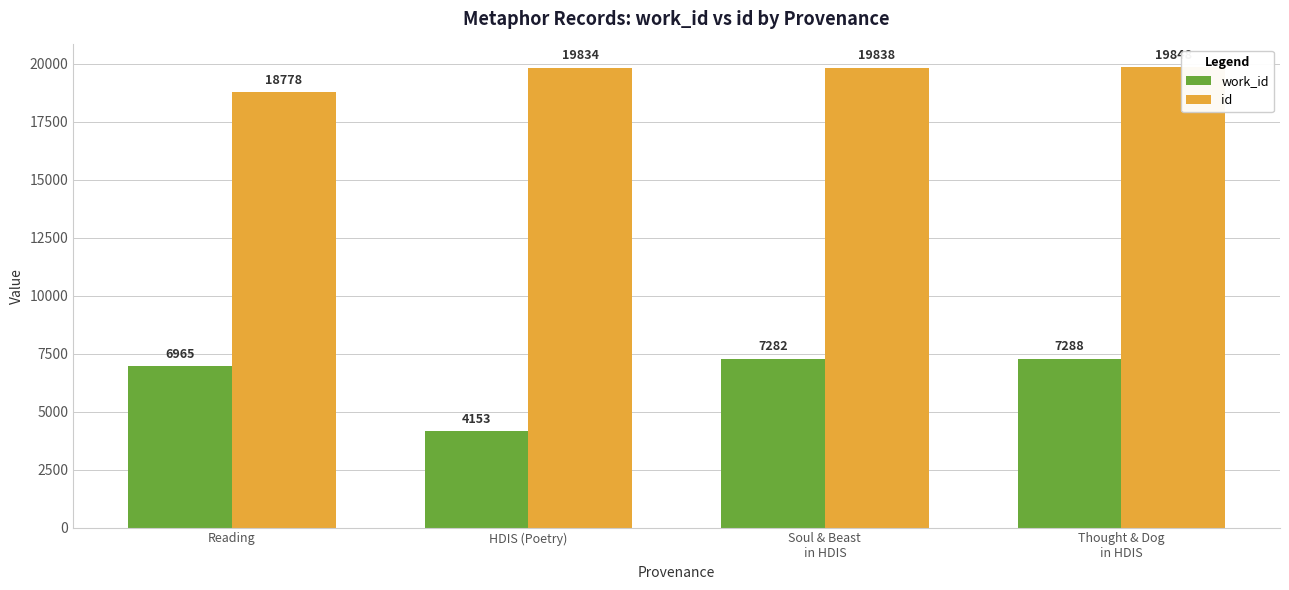

What is the label of the 4th bar from the left?

Thought & Dog
in HDIS